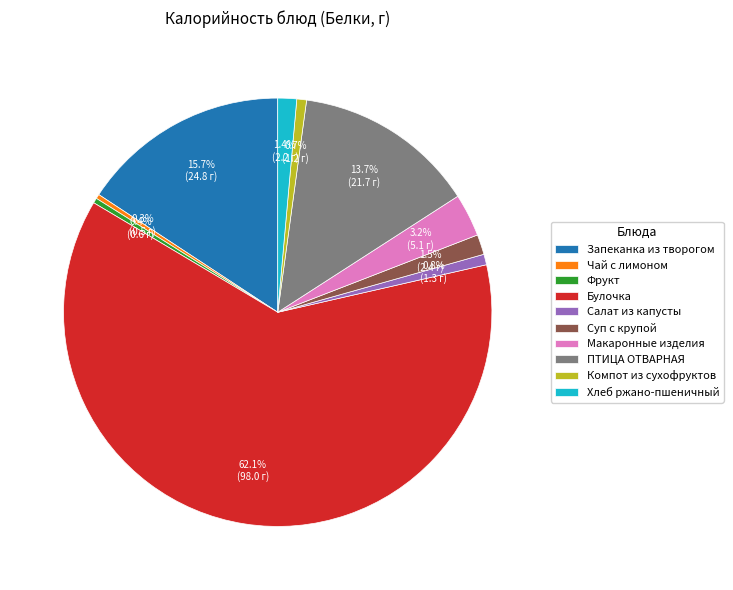

What is the largest slice in the pie chart?

Булочка